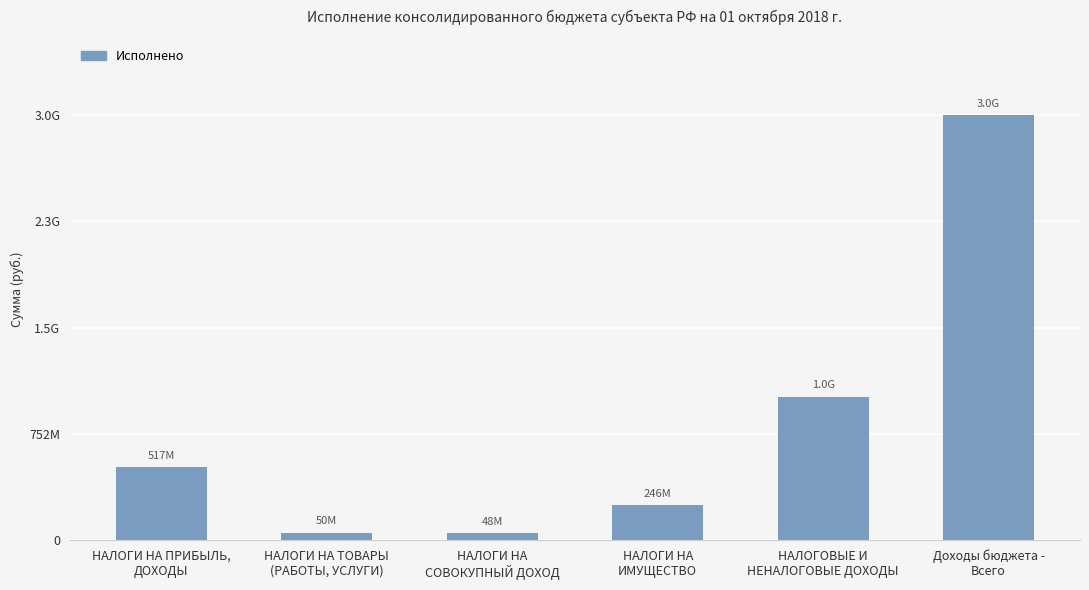

Which has a higher value, НАЛОГИ НА ТОВАРЫ
(РАБОТЫ, УСЛУГИ) or НАЛОГИ НА ПРИБЫЛЬ,
ДОХОДЫ?

НАЛОГИ НА ПРИБЫЛЬ,
ДОХОДЫ